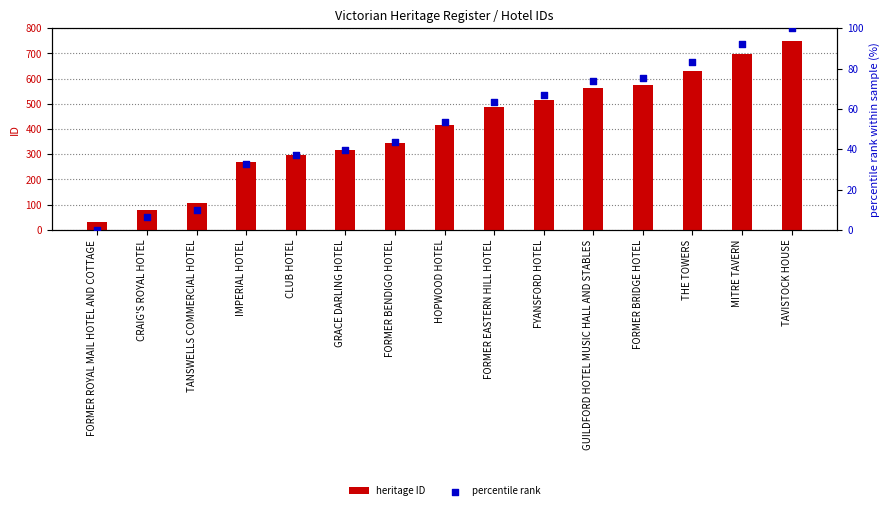

At how many categories does at least one series exceed 547?

5